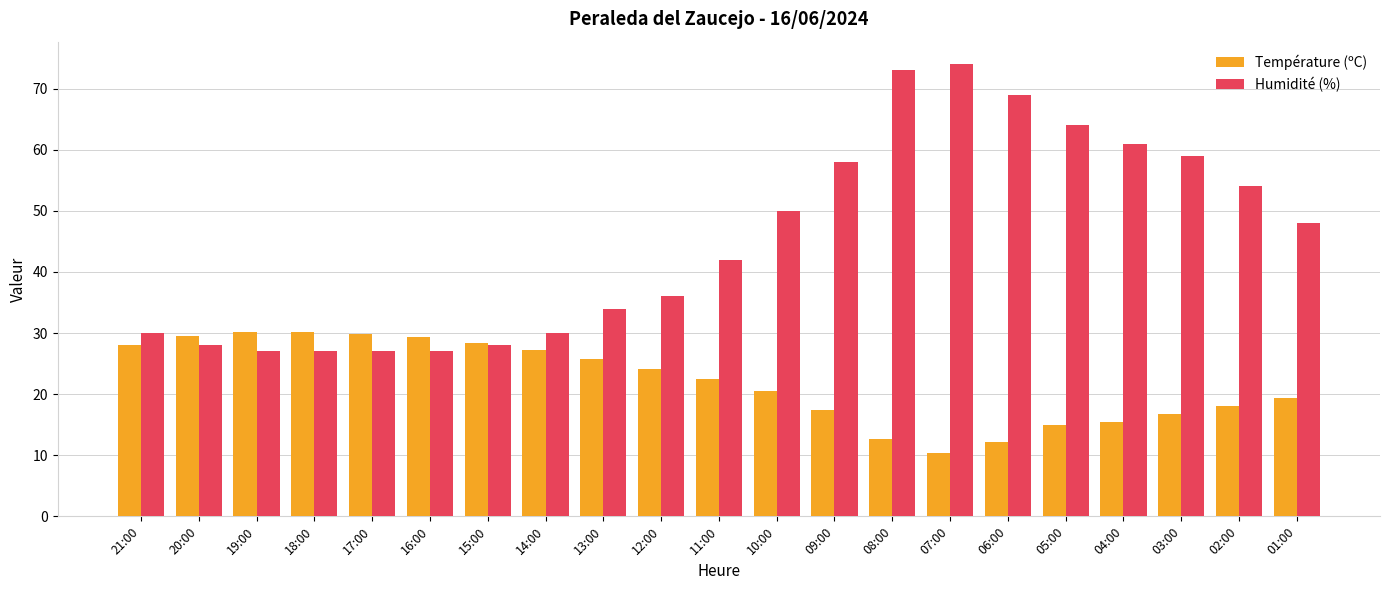

What is the sum of all Température (ºC) values?

463.2